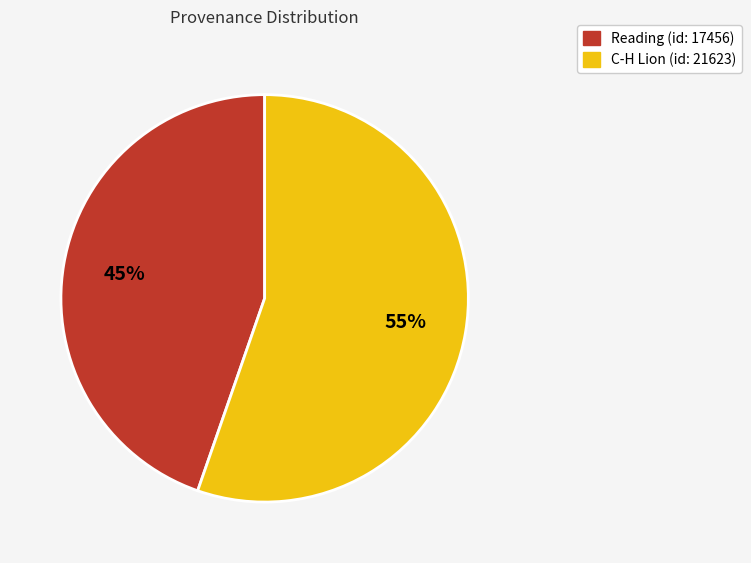

True or false: Reading (id: 17456) accounts for 51% of the total.

False